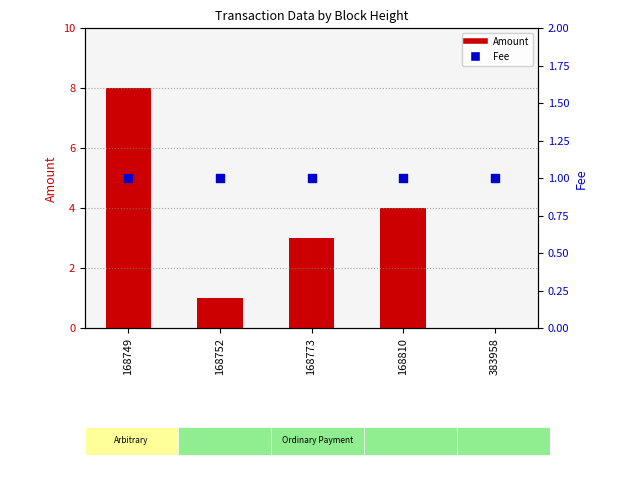

Which series contains the lowest Y value?

Amount